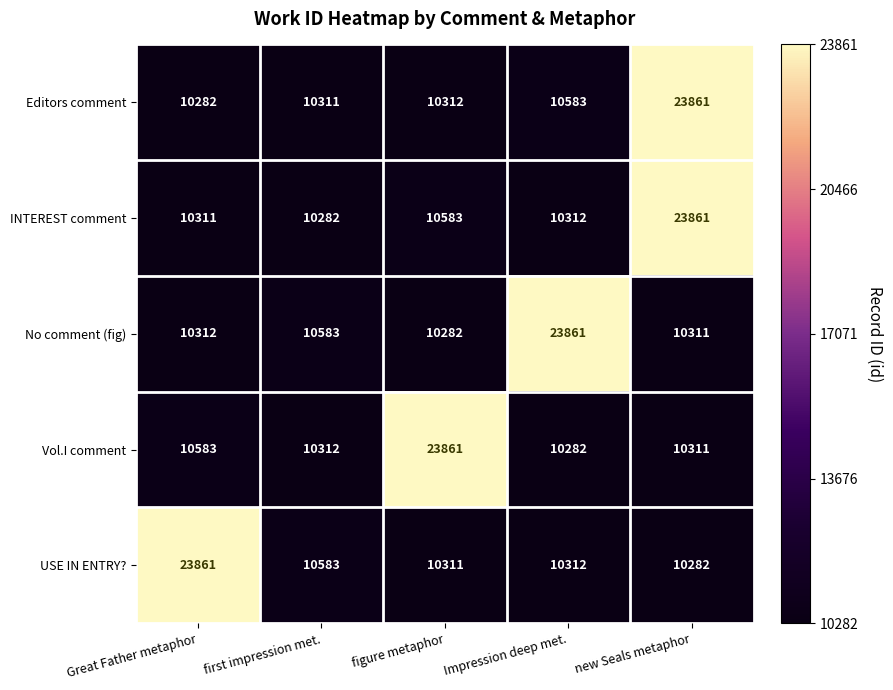

Reading right to left, list all the values displayed in this chart.

Editors comment: 23861	10583	10312	10311	10282
INTEREST comment: 23861	10312	10583	10282	10311
No comment (fig): 10311	23861	10282	10583	10312
Vol.I comment: 10311	10282	23861	10312	10583
USE IN ENTRY?: 10282	10312	10311	10583	23861